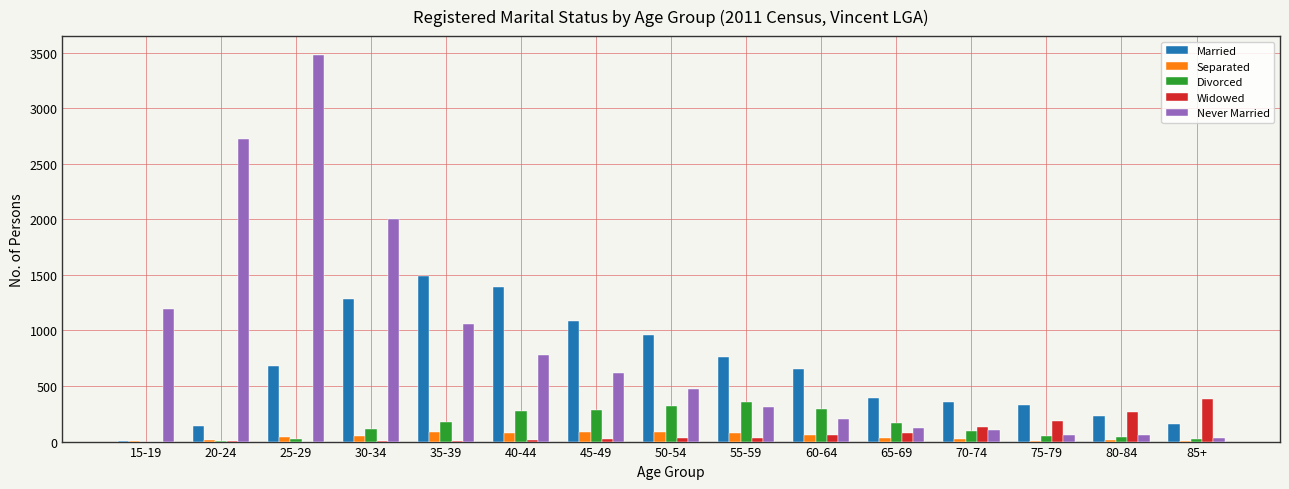

Is the value of Divorced at 20-24 greater than the value of Married at 25-29?

No